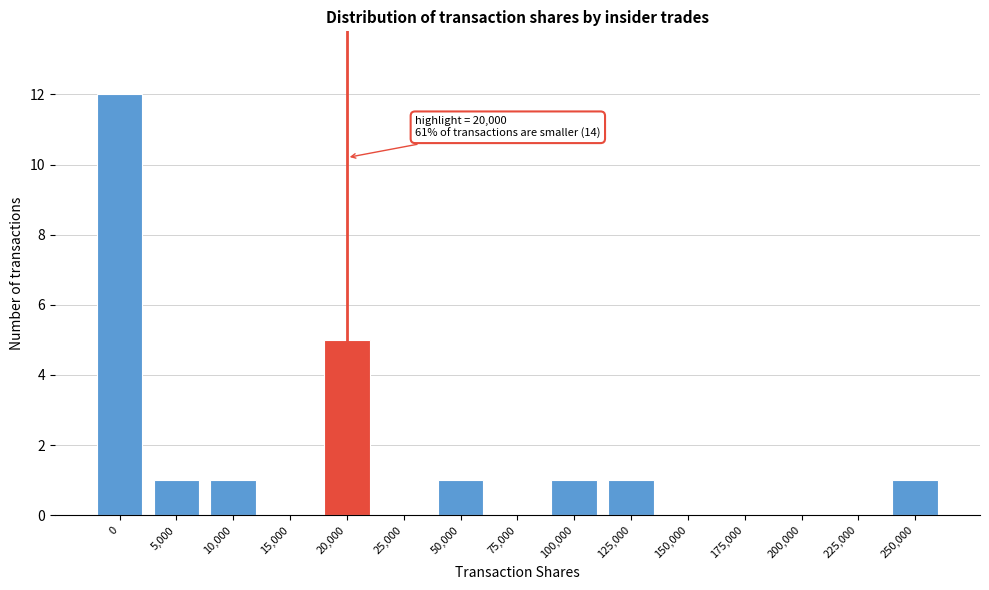

Reading left to right, extract all data points from this chart.

0=12	5,000=1	10,000=1	15,000=0	20,000=5	25,000=0	50,000=1	75,000=0	100,000=1	125,000=1	150,000=0	175,000=0	200,000=0	225,000=0	250,000=1